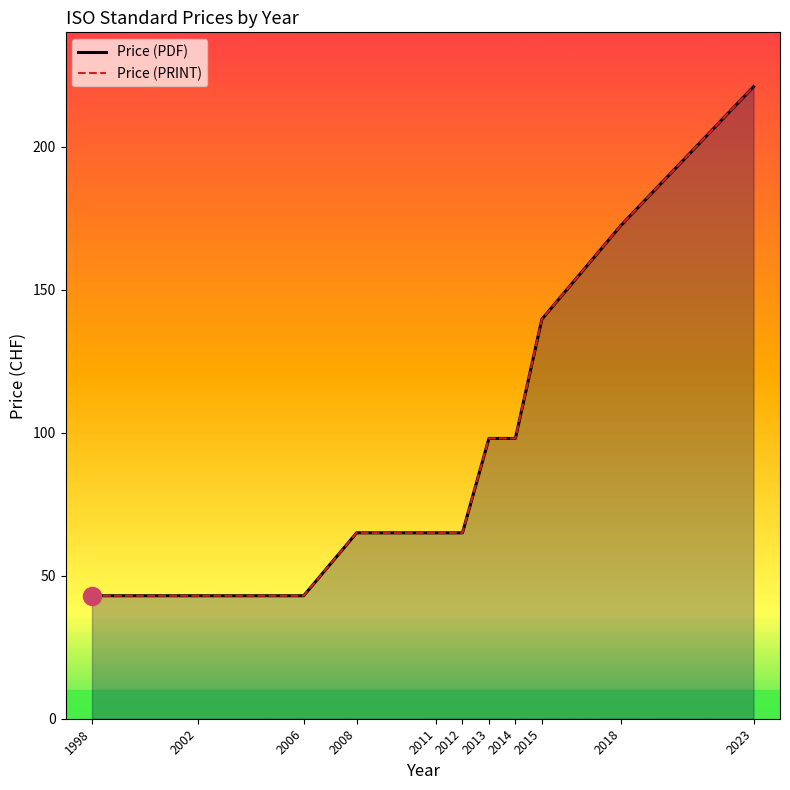

The value of Price (PDF) at 2018 is 172.6. True or false?

True